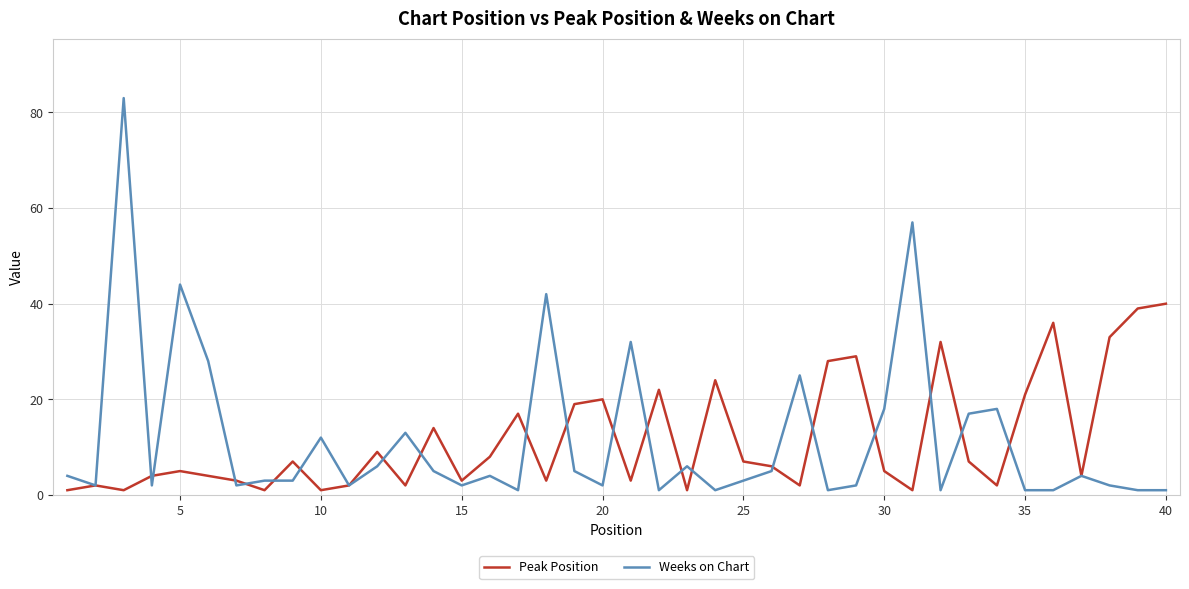

List the series in order of their peak value, highest first.

Weeks on Chart, Peak Position